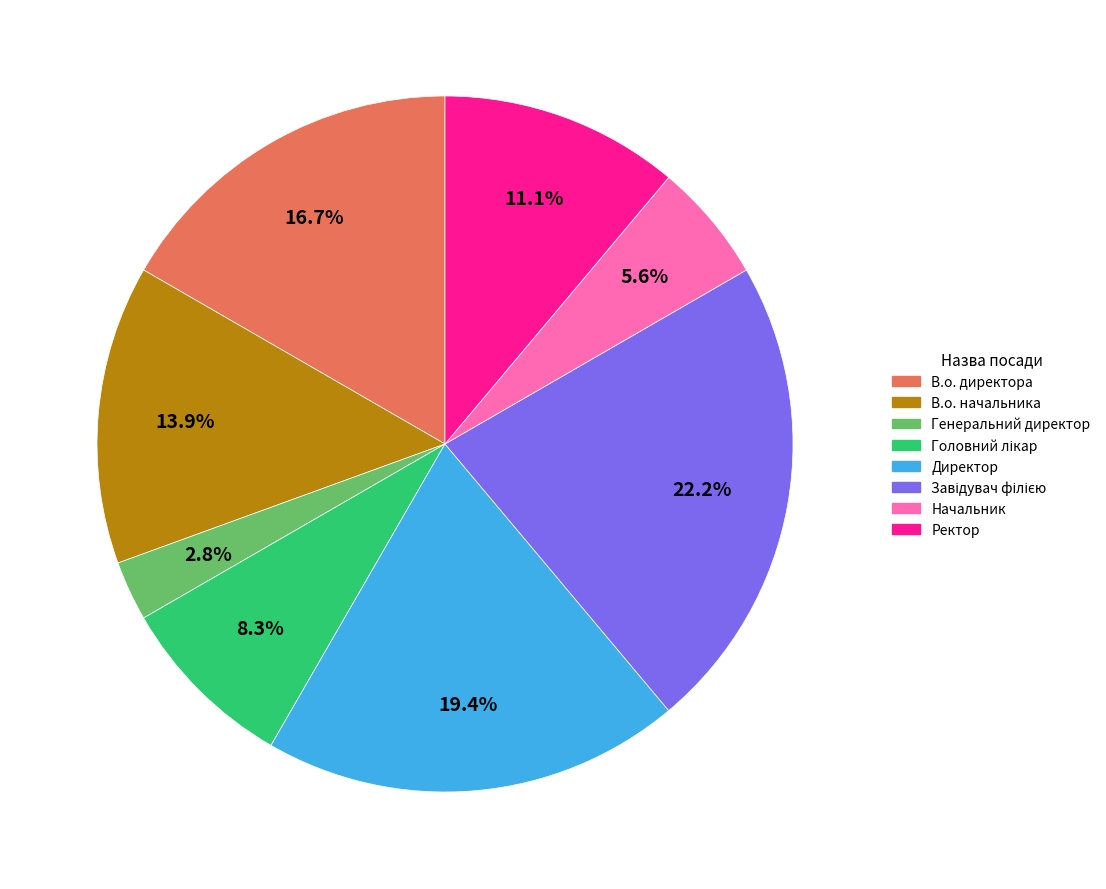

To the nearest percent, what is the average slice percentage?

12%